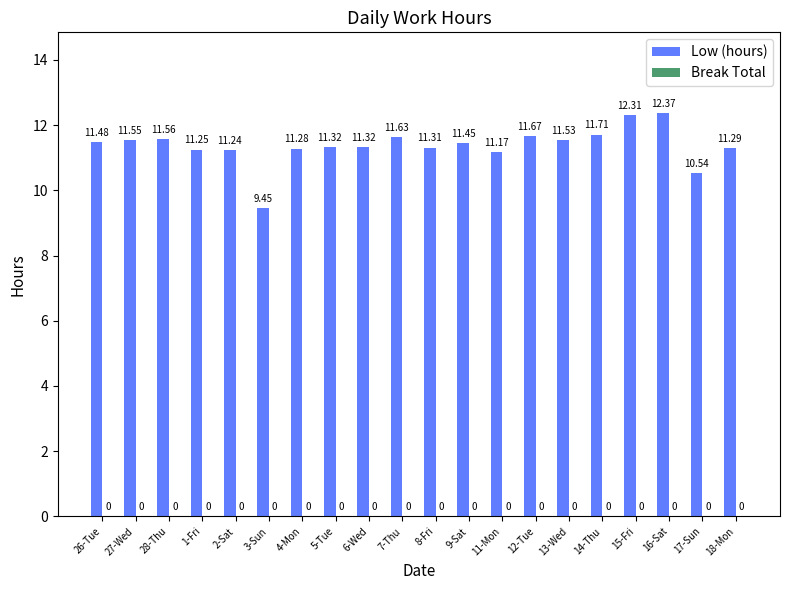

Between 15-Fri and 9-Sat, which is larger?

15-Fri